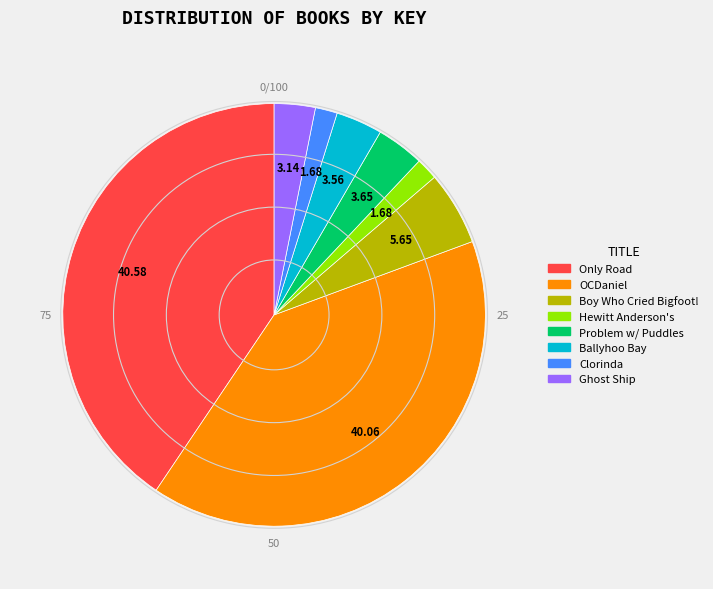

Is there a majority slice in this chart?

No